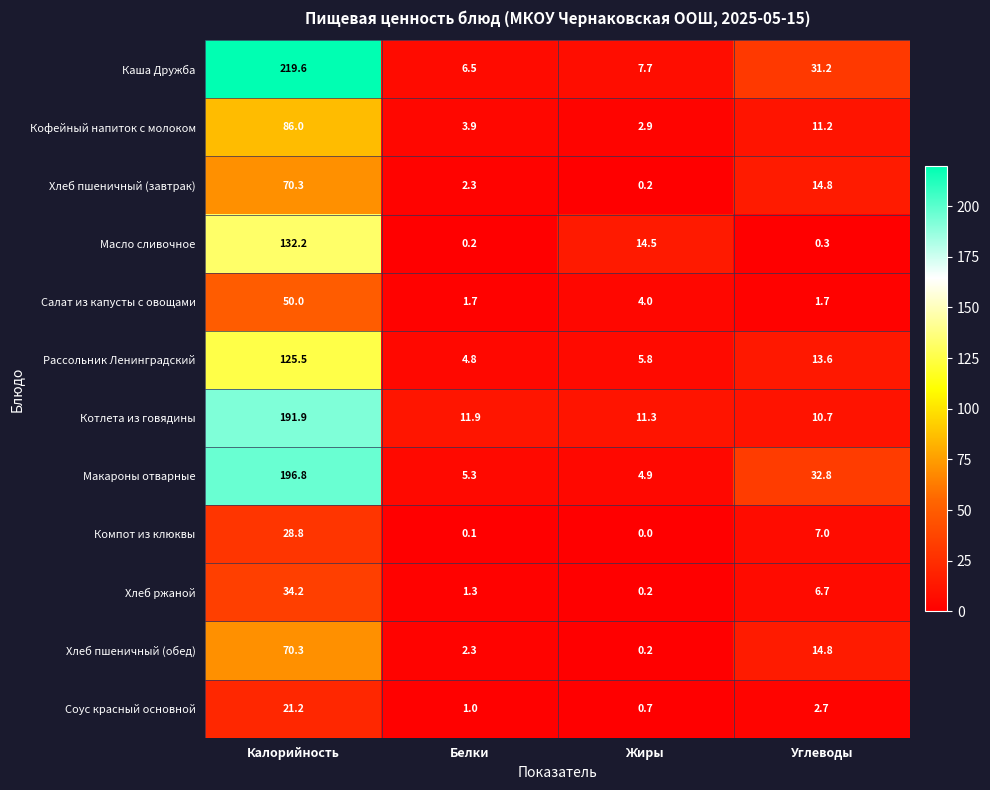

Which series has the largest total across all categories?

Каша Дружба